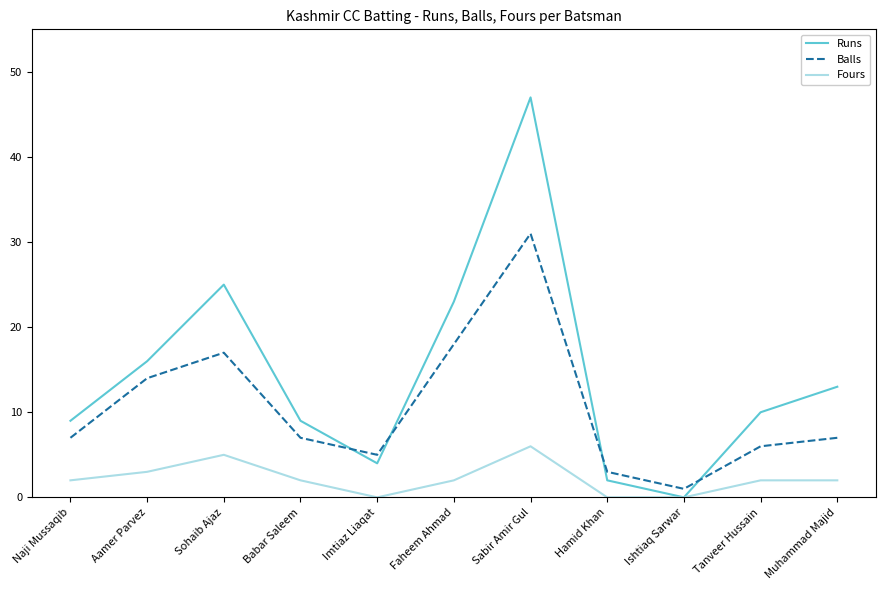

What value does the Fours series have at Muhammad Majid?

2